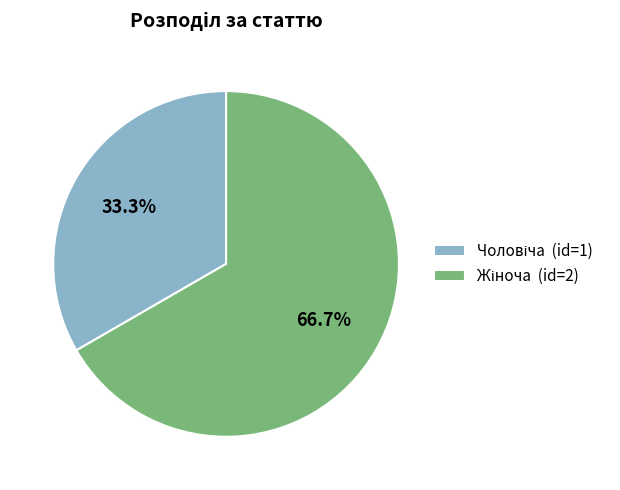

Does any single category account for the majority?

Yes